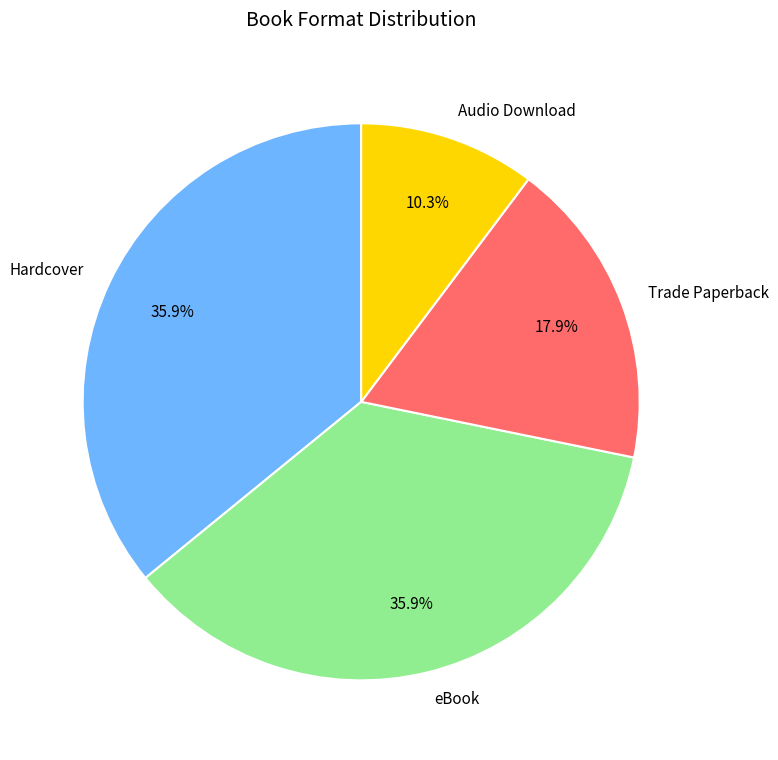

How many segments does this pie chart have?

4